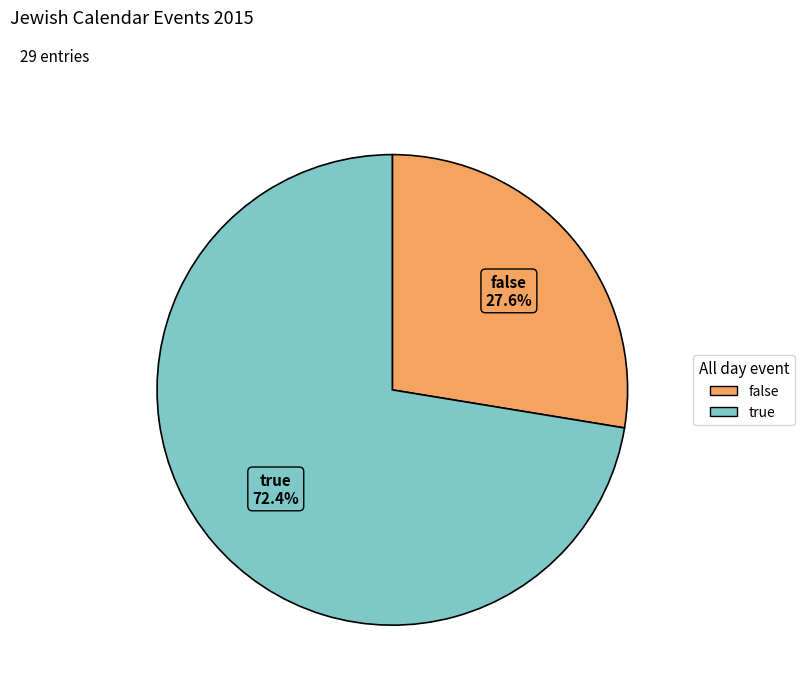

What percentage is NOT represented by false?

72.4%